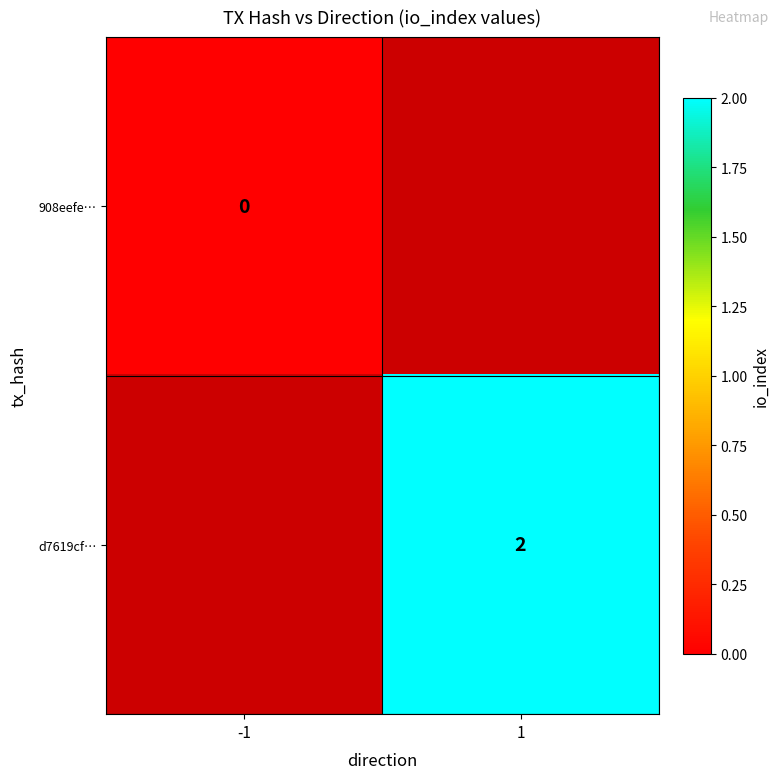

The value of d7619cf… at 1 is 2. True or false?

True